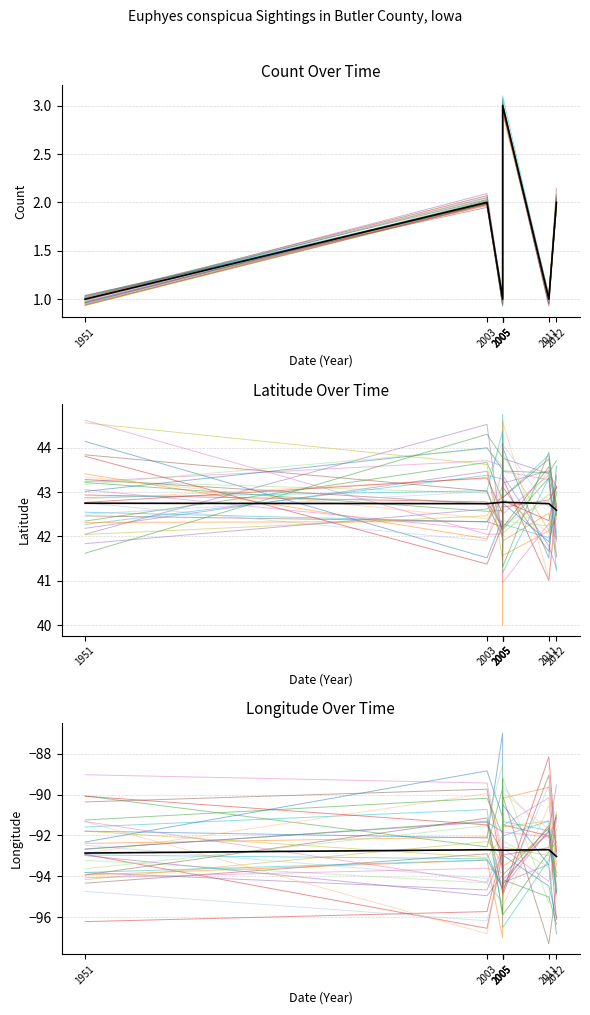

Which series changed the most between 2005 and 2011?

Count